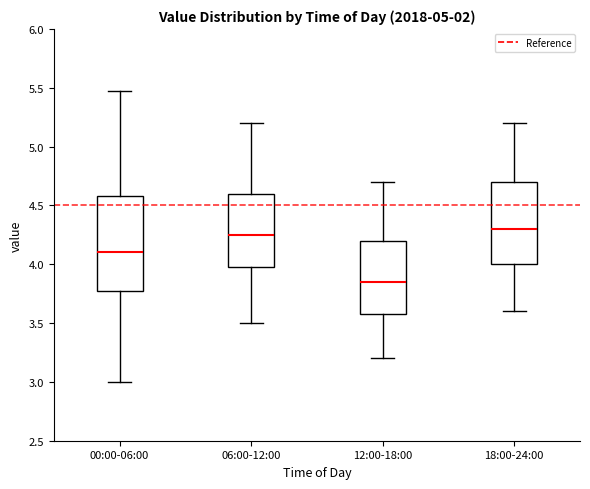

Reading left to right, transcribe this box plot: for each box, give where its median line is, the range the box spans, and where its two whiskers end, as read against the y-axis. The values are not printed on the chart, so give them approximately, as read against the axis.

00:00-06:00: median 4.10, box 3.80 to 4.60, whiskers 3.00 to 5.45
06:00-12:00: median 4.25, box 4.00 to 4.60, whiskers 3.50 to 5.20
12:00-18:00: median 3.85, box 3.60 to 4.20, whiskers 3.20 to 4.70
18:00-24:00: median 4.30, box 4.00 to 4.70, whiskers 3.60 to 5.20